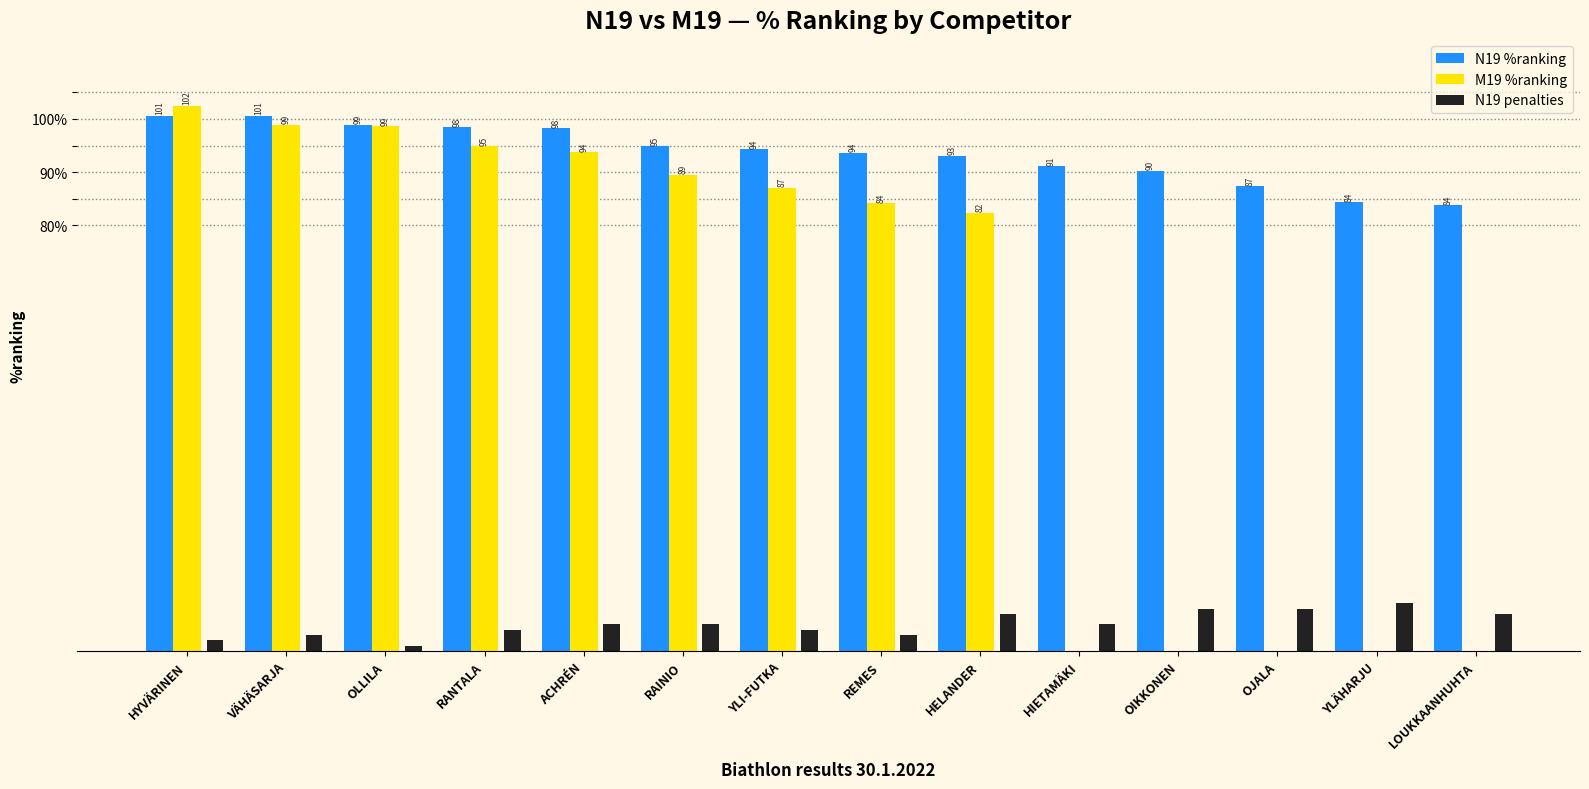

What is the greatest value displayed?

102.5